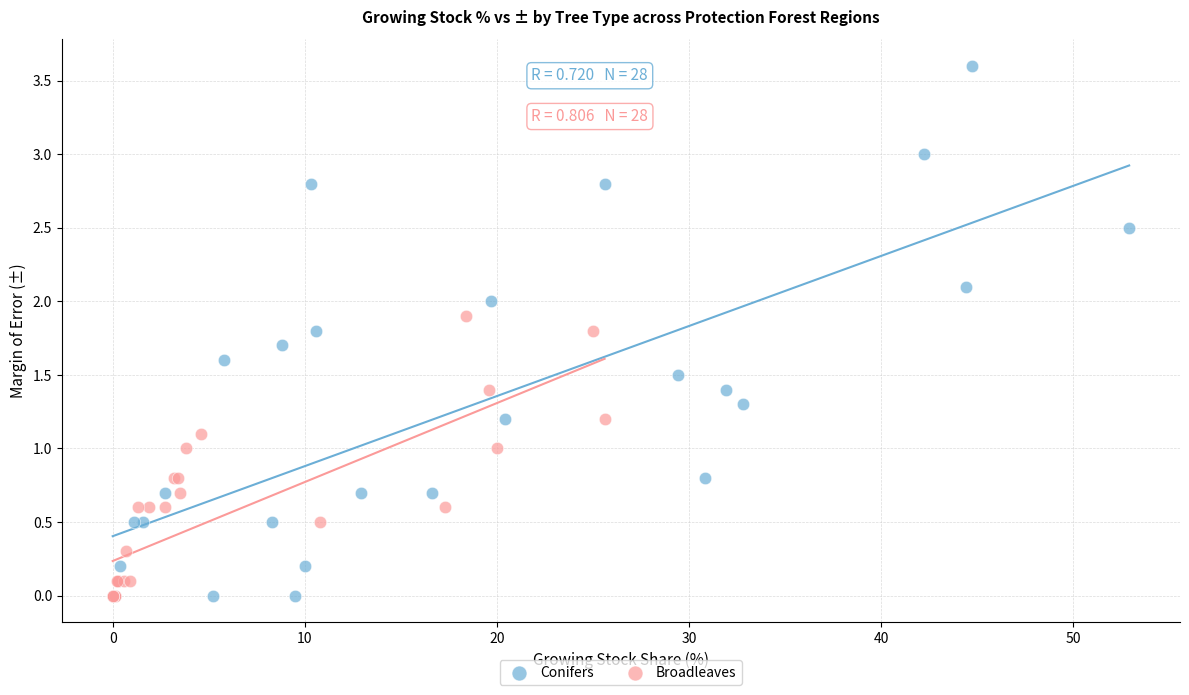

Which series has the largest Y range (max minus min)?

Conifers